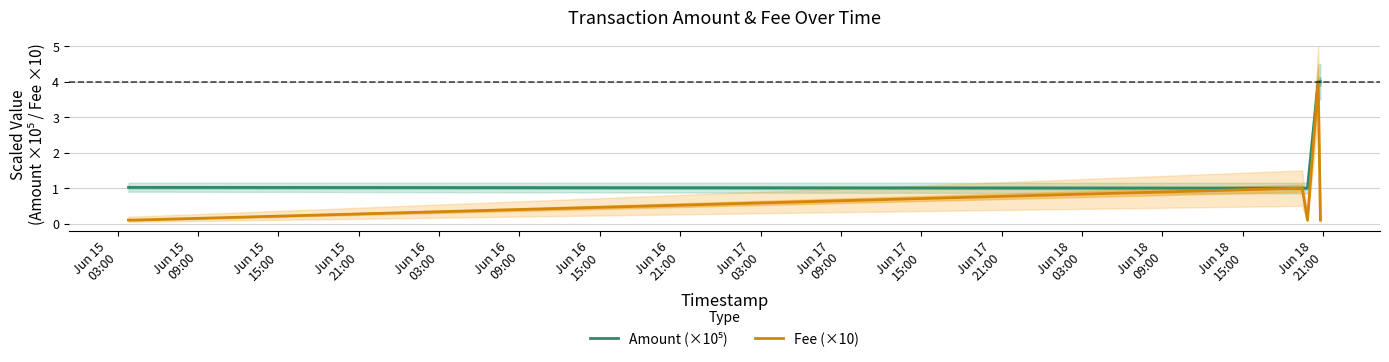

What is the minimum value shown in the chart?

0.1